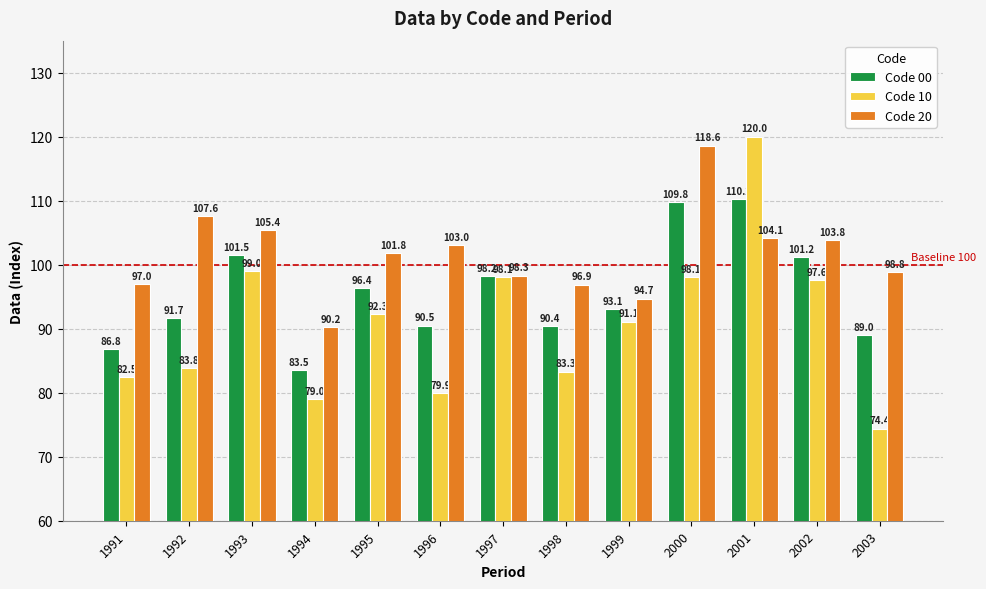

List the series in order of their overall mean, lowest first.

Code 10, Code 00, Code 20